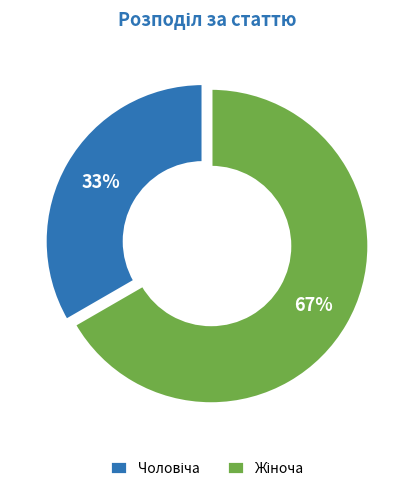

Is there a majority slice in this chart?

Yes